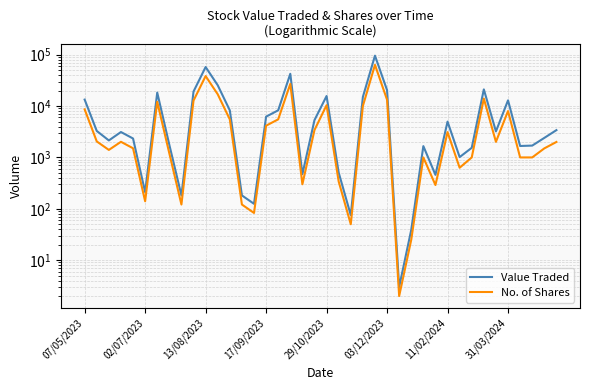

The No. of Shares series shows 8625 at 07/05/2023. True or false?

True